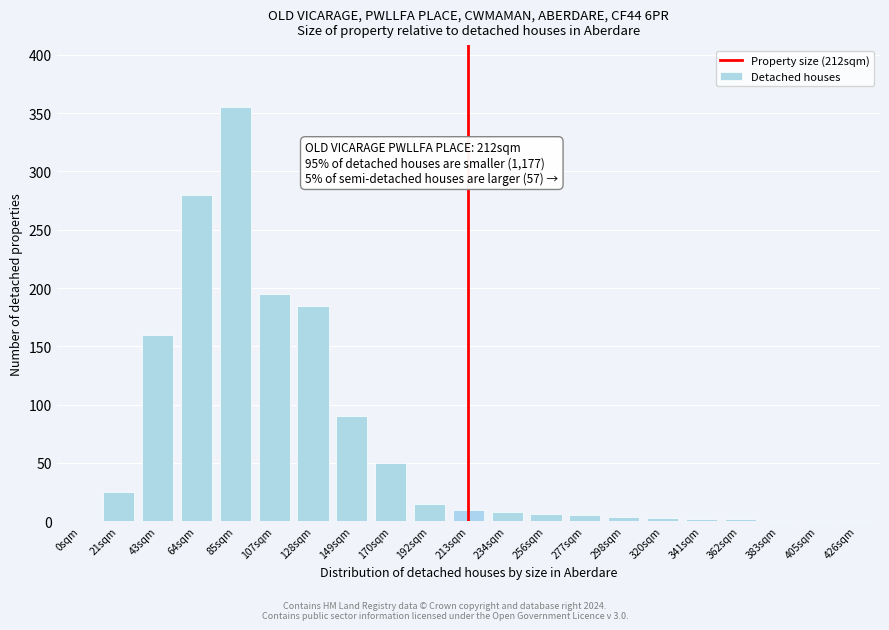

The chart shows a value of 90 at 149sqm. True or false?

True